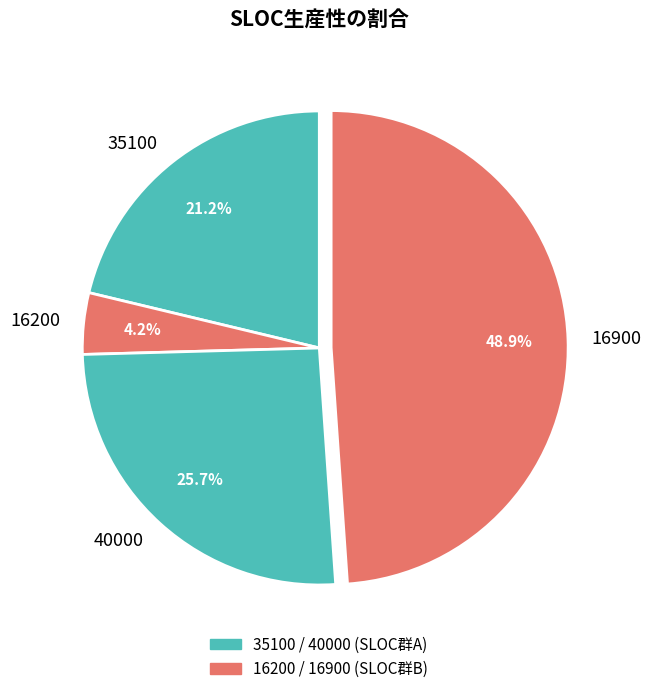

Which has a higher value, 35100 or 16200?

35100